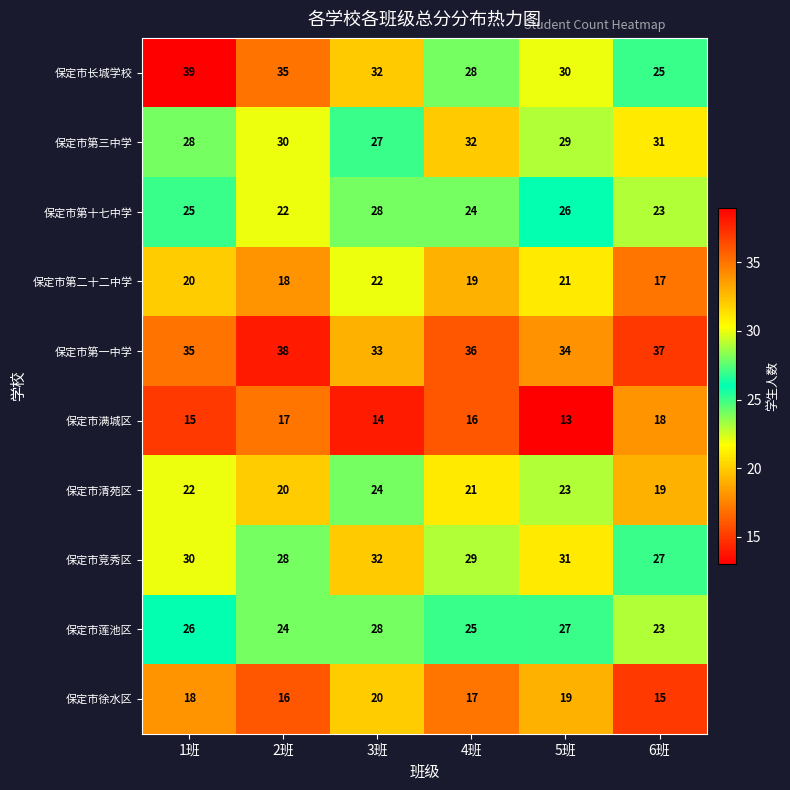

Is it true that 保定市第十七中学 equals 28 at 3班?

True